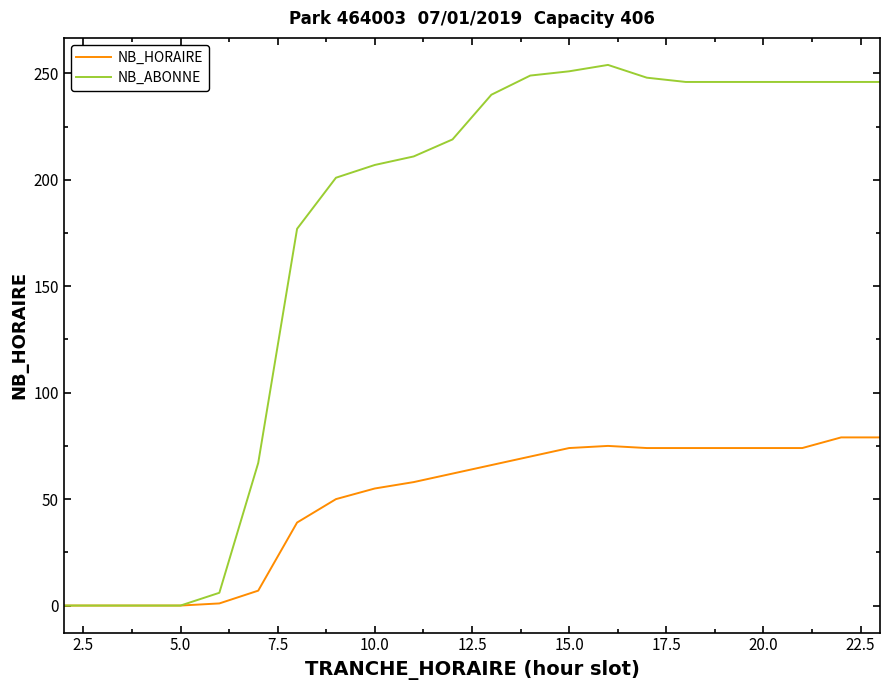

Rank the series by their average value, from lowest to highest.

NB_HORAIRE, NB_ABONNE